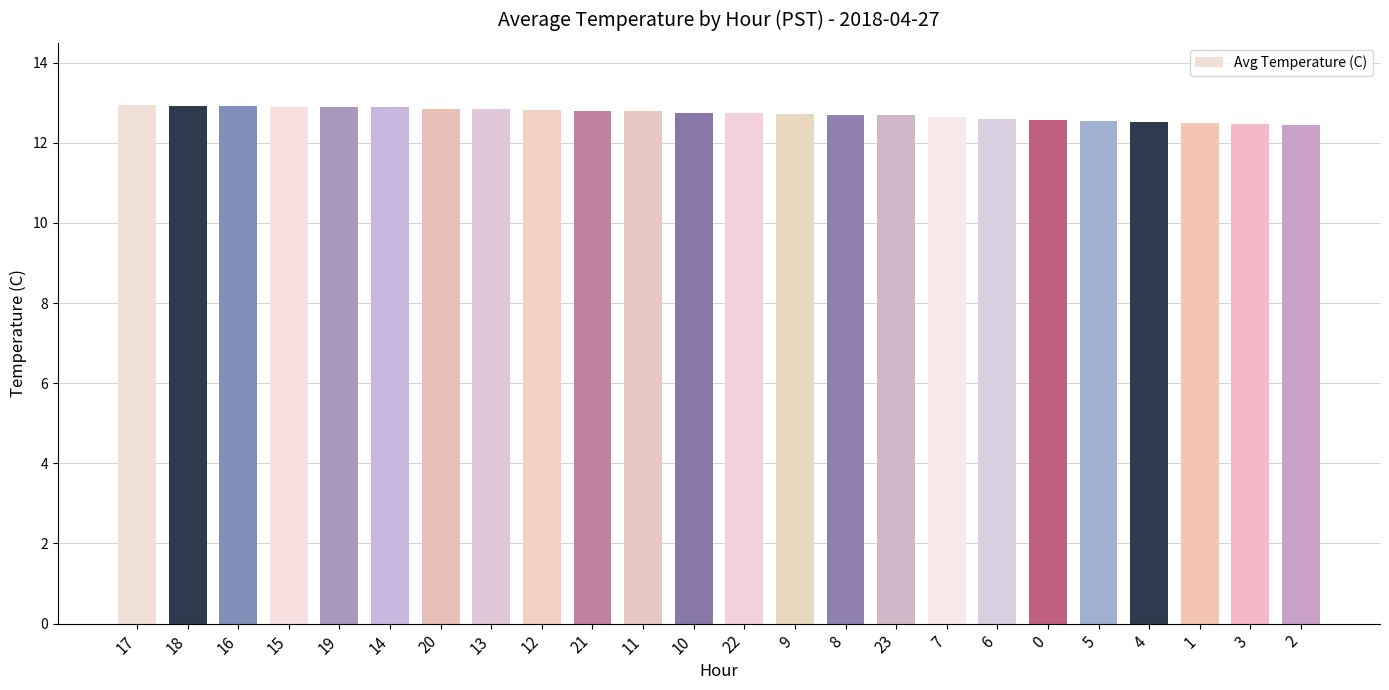

What is the difference between the maximum and minimum values?

0.5